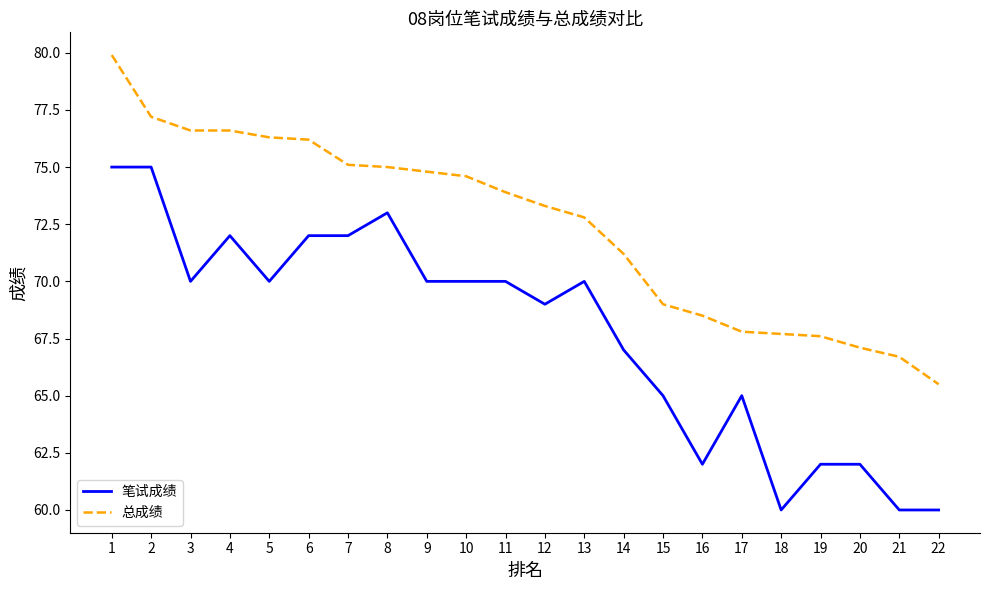

What are all the series names shown in the legend?

笔试成绩, 总成绩